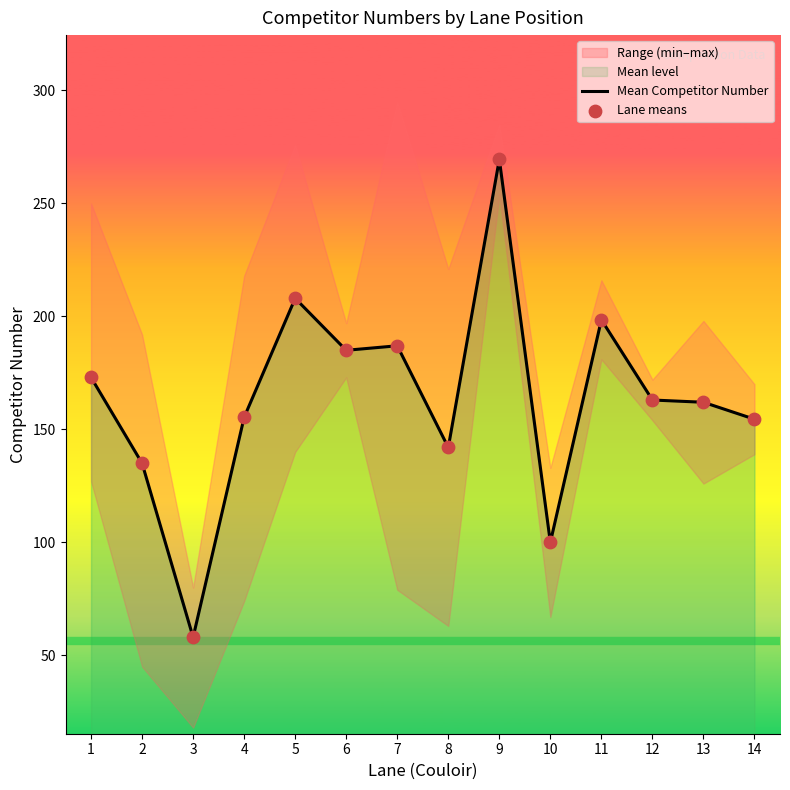

Is the value of Mean Competitor Number at 6 greater than the value of Lane means at 11?

No